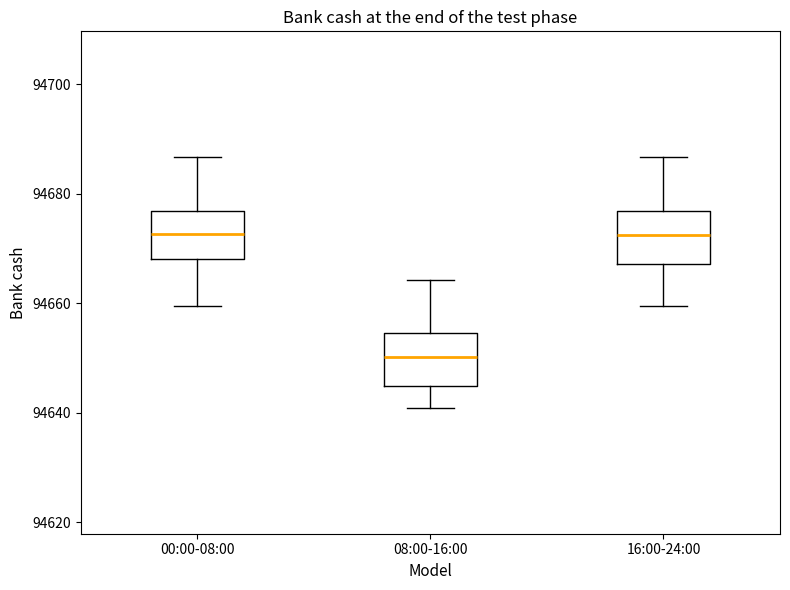

Reading left to right, transcribe this box plot: for each box, give where its median line is, the range the box spans, and where its two whiskers end, as read against the y-axis. The values are not printed on the chart, so give them approximately, as read against the axis.

00:00-08:00: median 94672, box 94668 to 94676, whiskers 94660 to 94686
08:00-16:00: median 94650, box 94644 to 94654, whiskers 94640 to 94664
16:00-24:00: median 94672, box 94668 to 94676, whiskers 94660 to 94686